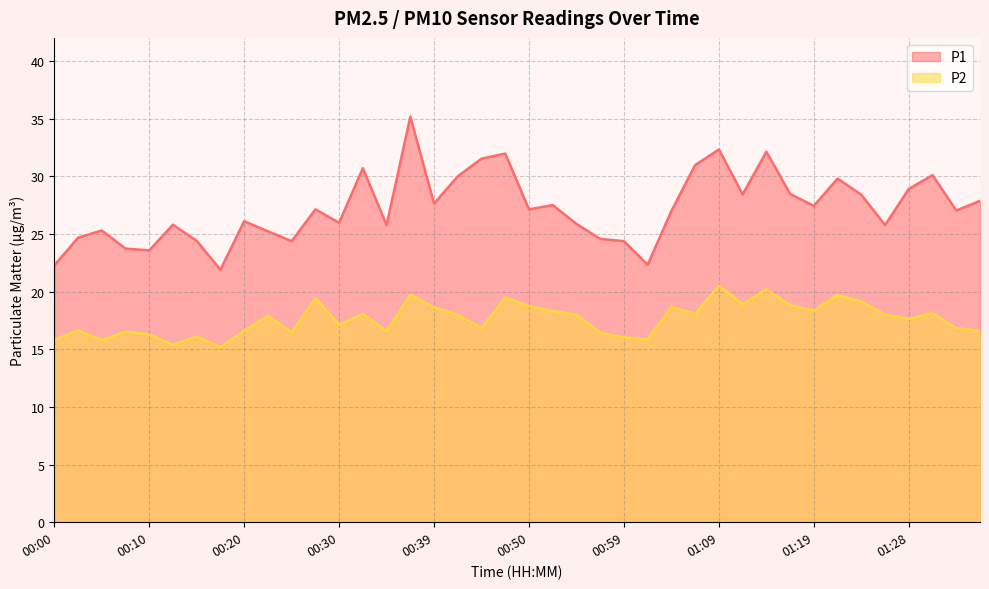

At which label does P2 reach its peak?

01:09